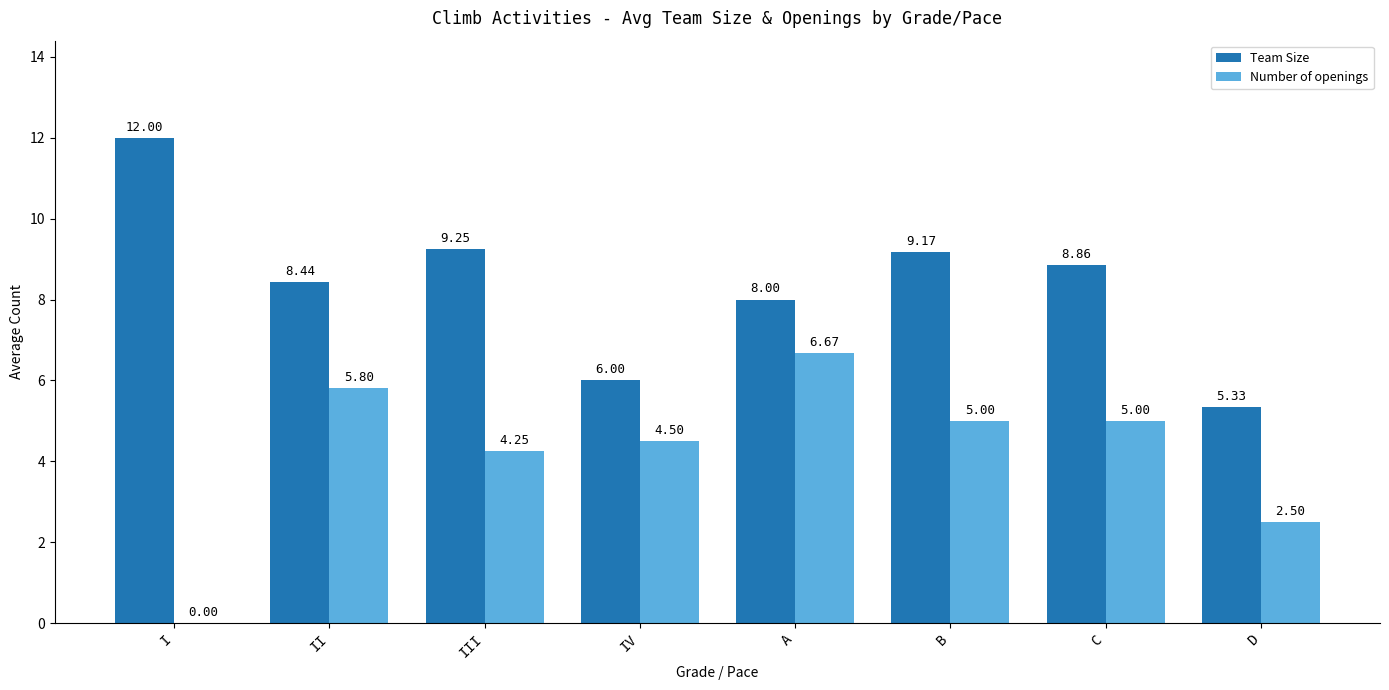

Between II and B, which series saw the biggest shift?

Number of openings